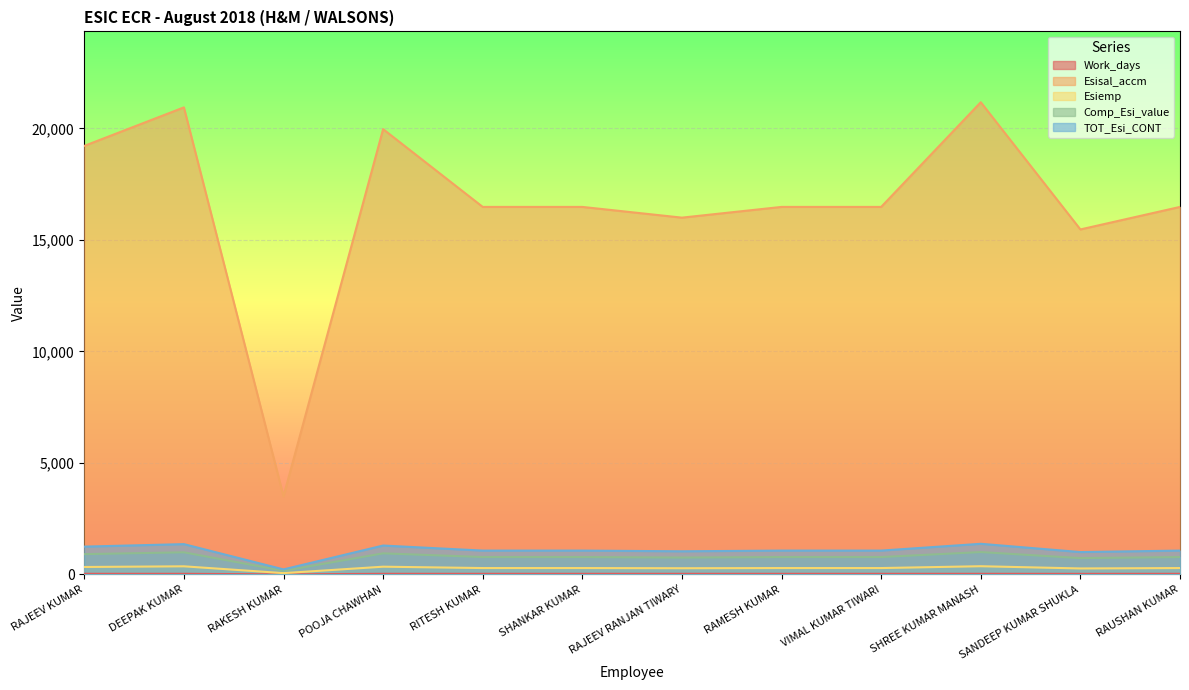

Rank the series by their maximum value, from highest to lowest.

Esisal_accm, TOT_Esi_CONT, Comp_Esi_value, Esiemp, Work_days